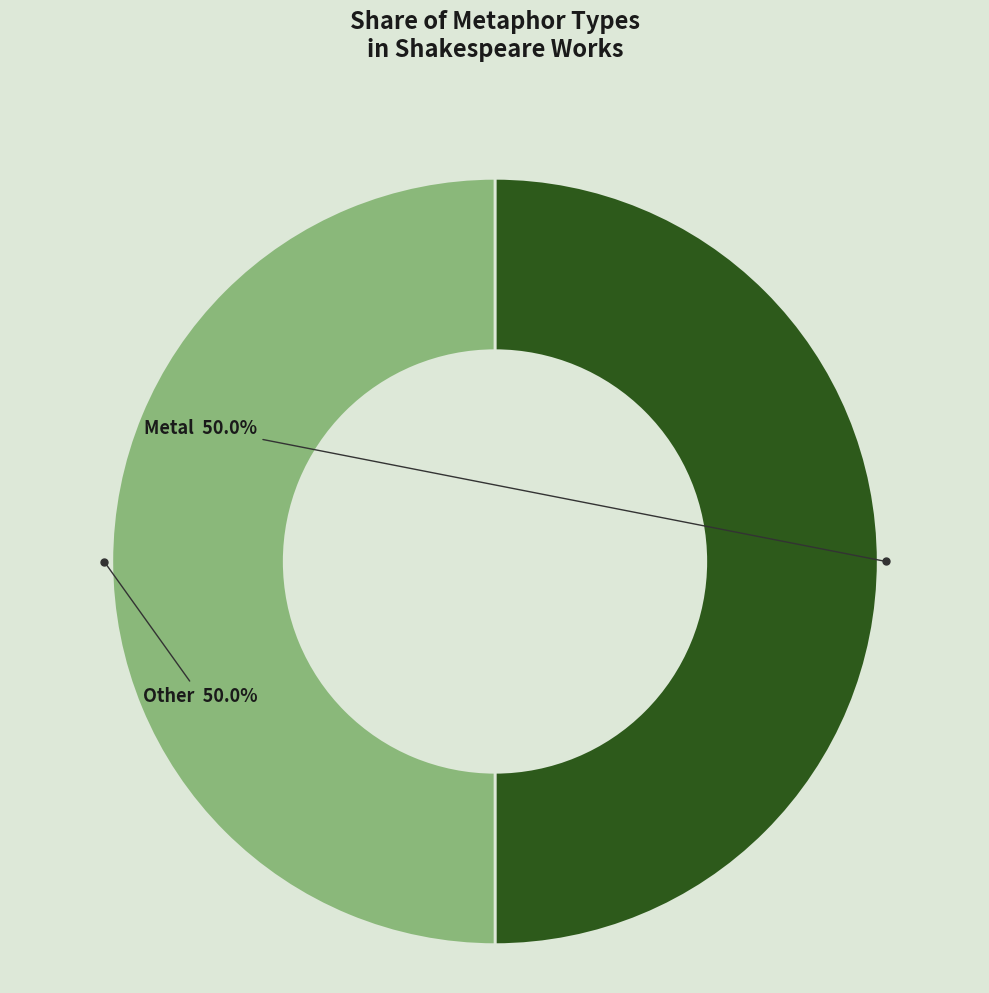

What is the ratio of the value at Other to the value at Metal?

1.0